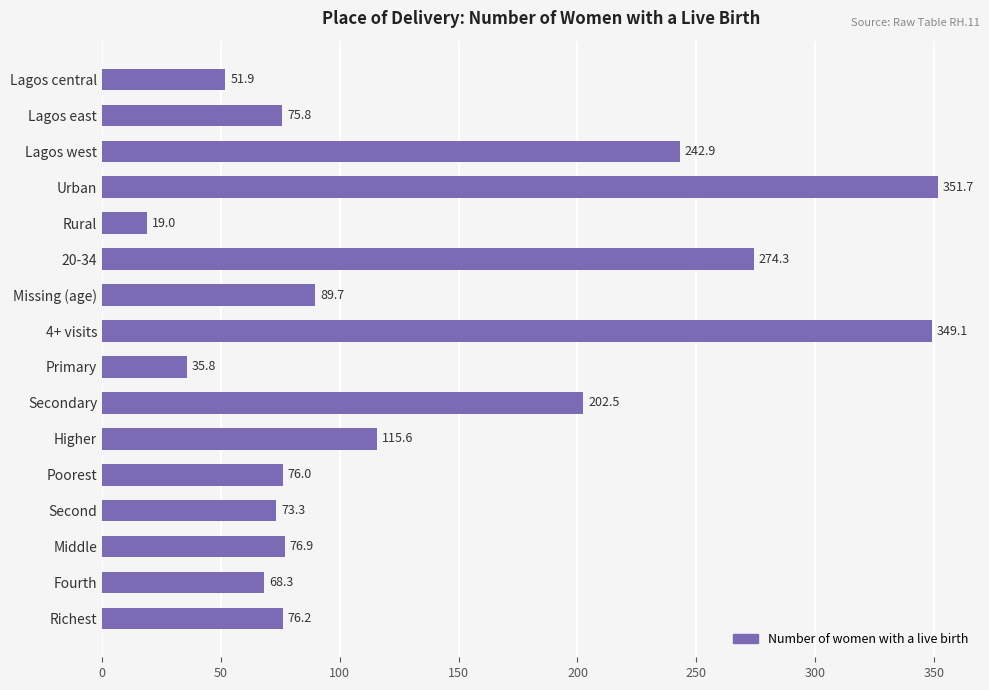

Are the bars grouped side by side (vs. stacked)?

No